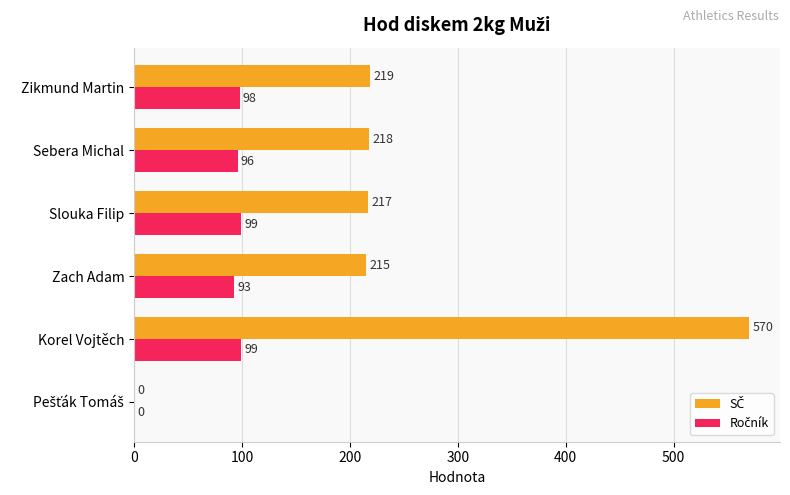

What is the total value across all series at Zach Adam?

308